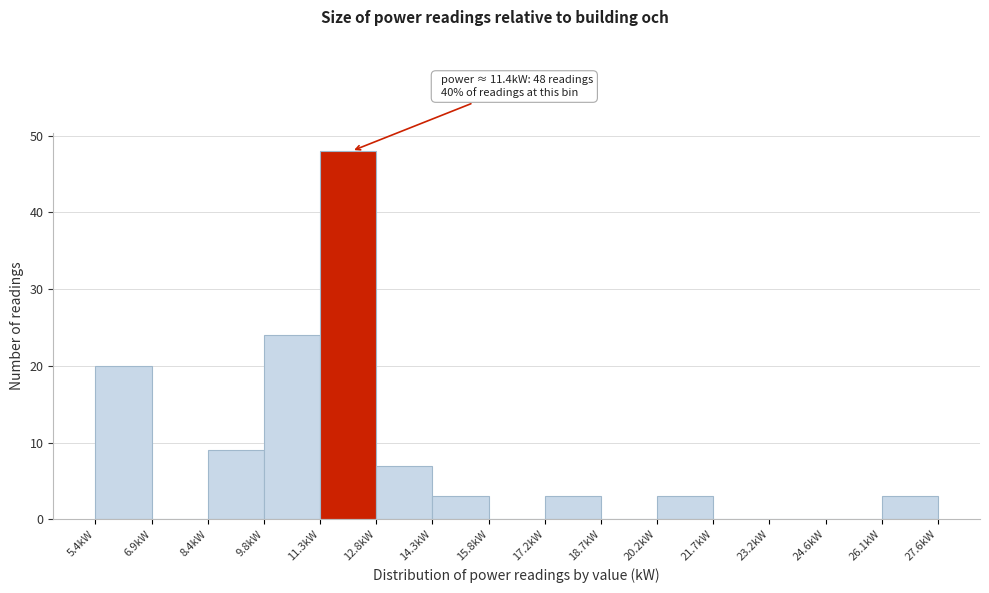

Which range on the x-axis has the tallest bar?

11.4 to 12.8